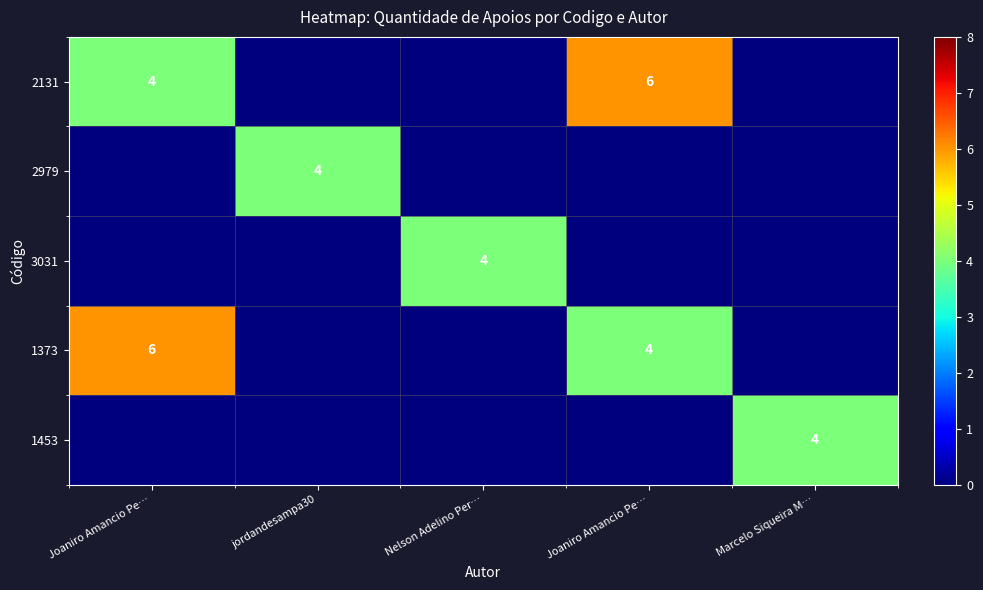

Is the value of 3031 at jordandesampa30 greater than the value of 1373 at Marcelo Siqueira M…?

No